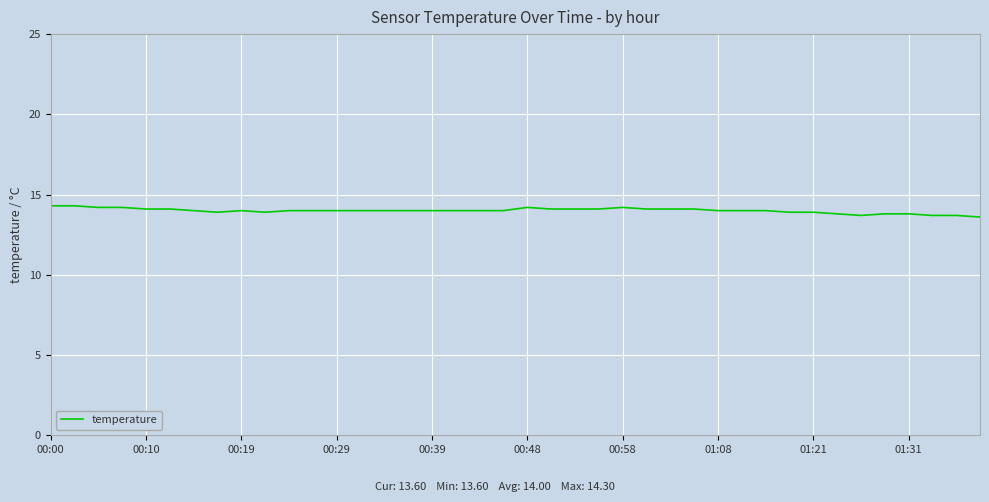

What is the difference between the maximum and minimum values?

0.7